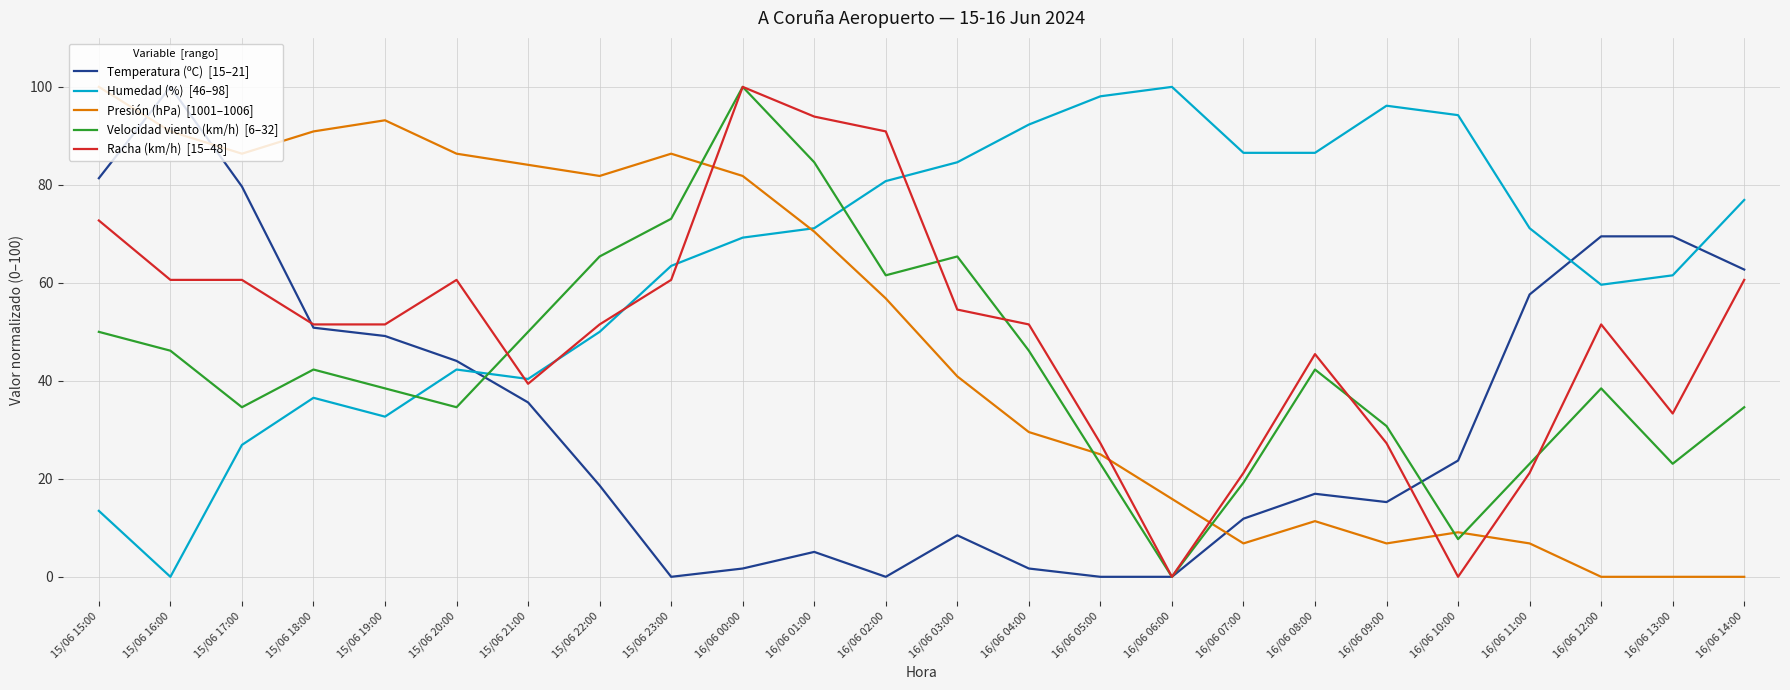

What is the greatest value displayed?

100.0